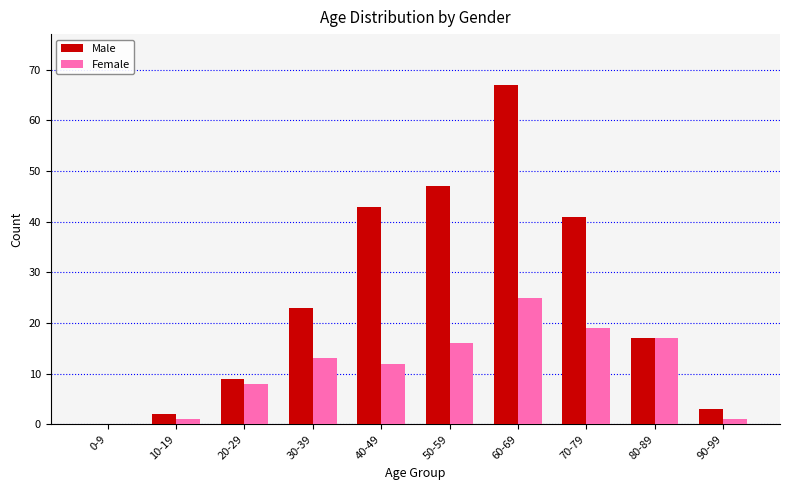

Reading left to right, list all the values displayed in this chart.

Male: 0	2	9	23	43	47	67	41	17	3
Female: 0	1	8	13	12	16	25	19	17	1